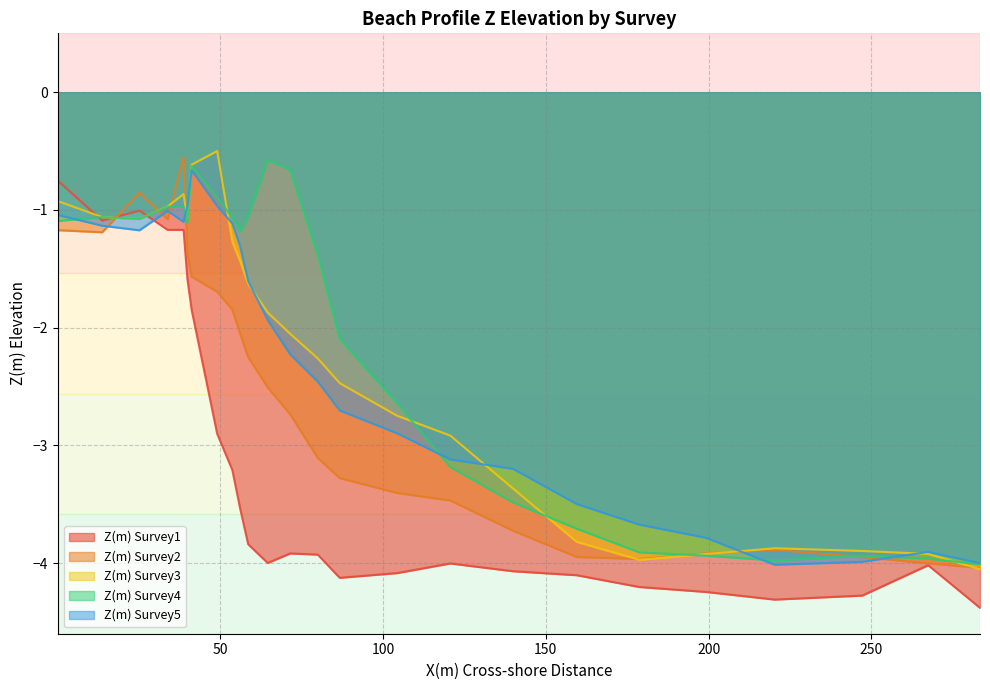

Does the chart have visible grid lines?

Yes